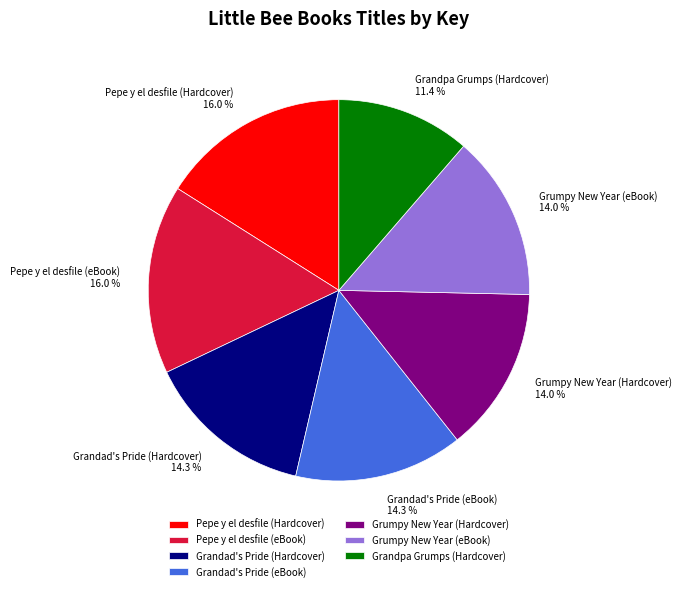

What is the smallest slice in the pie chart?

Grandpa Grumps (Hardcover)